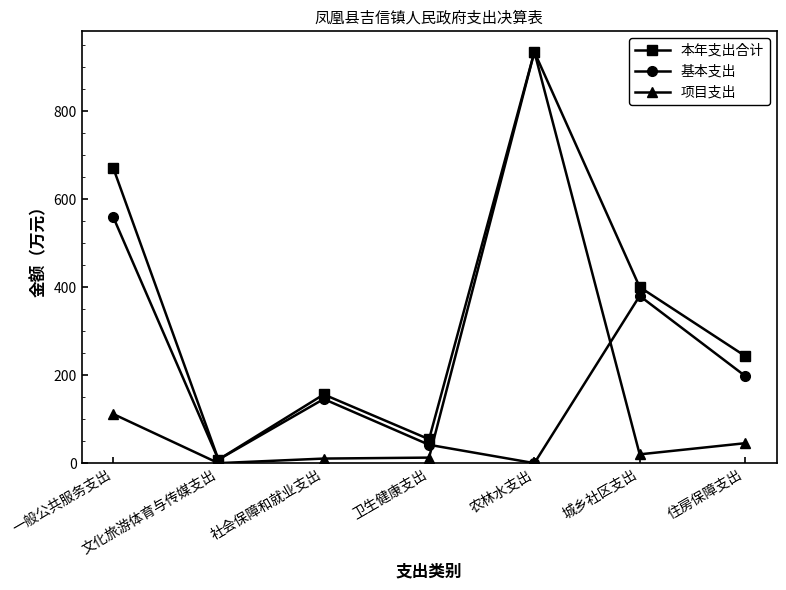

What is the maximum value for 基本支出?

559.7